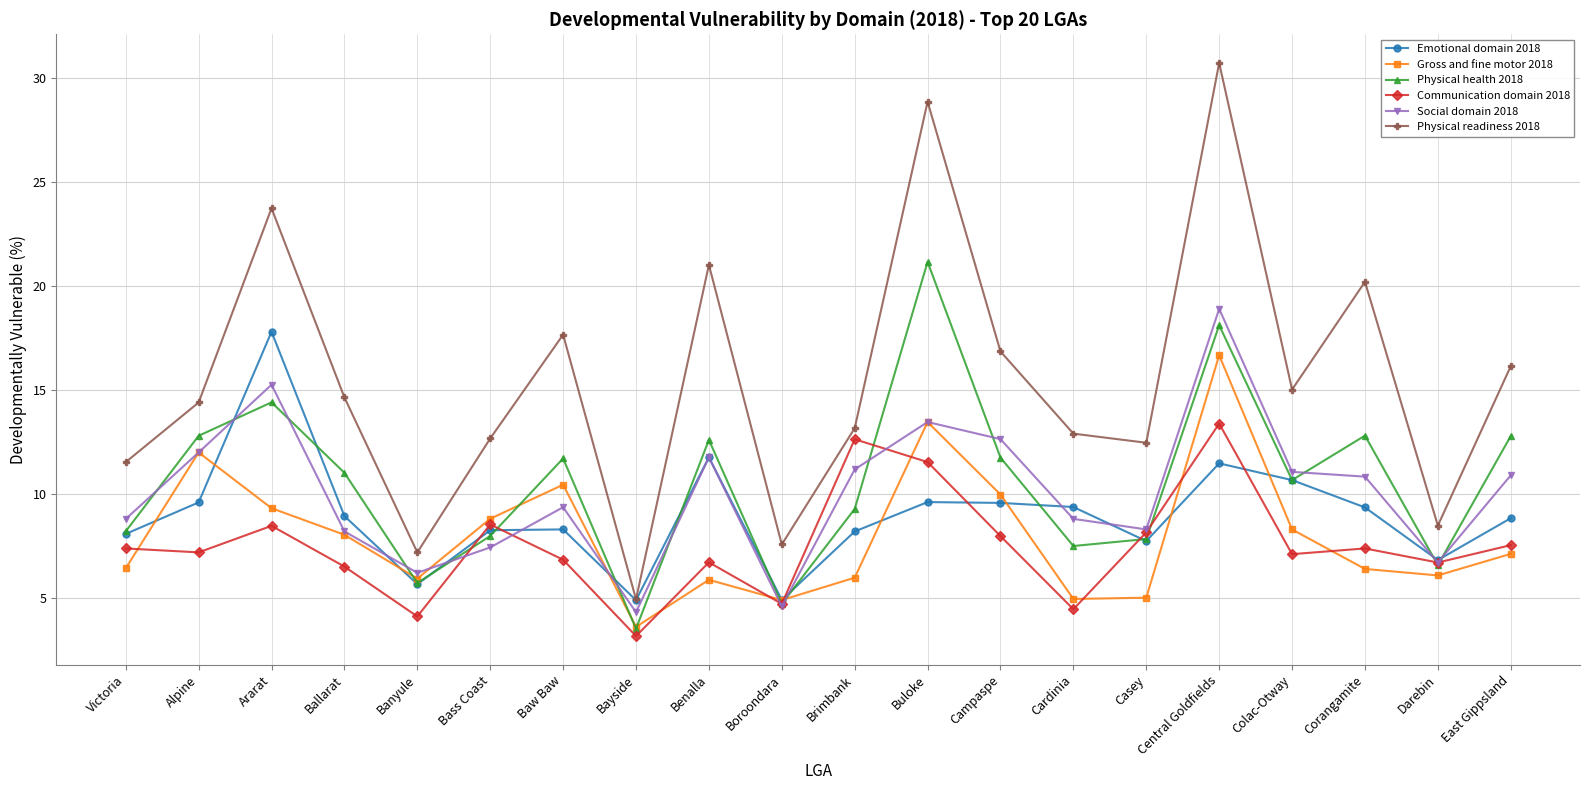

What are all the series names shown in the legend?

Emotional domain 2018, Gross and fine motor 2018, Physical health 2018, Communication domain 2018, Social domain 2018, Physical readiness 2018